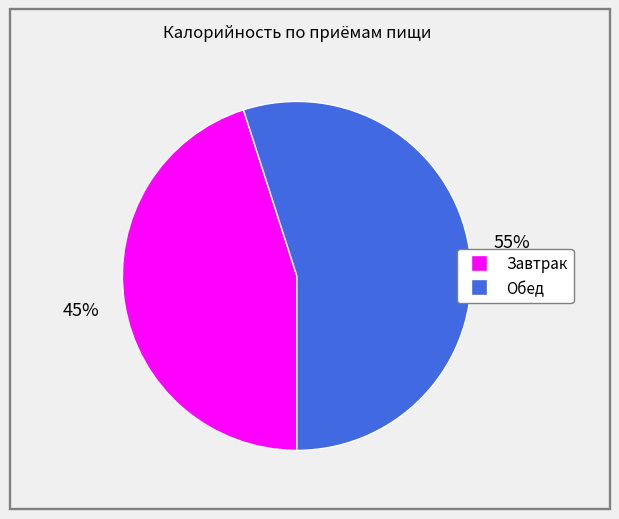

Which slice is the largest?

Обед